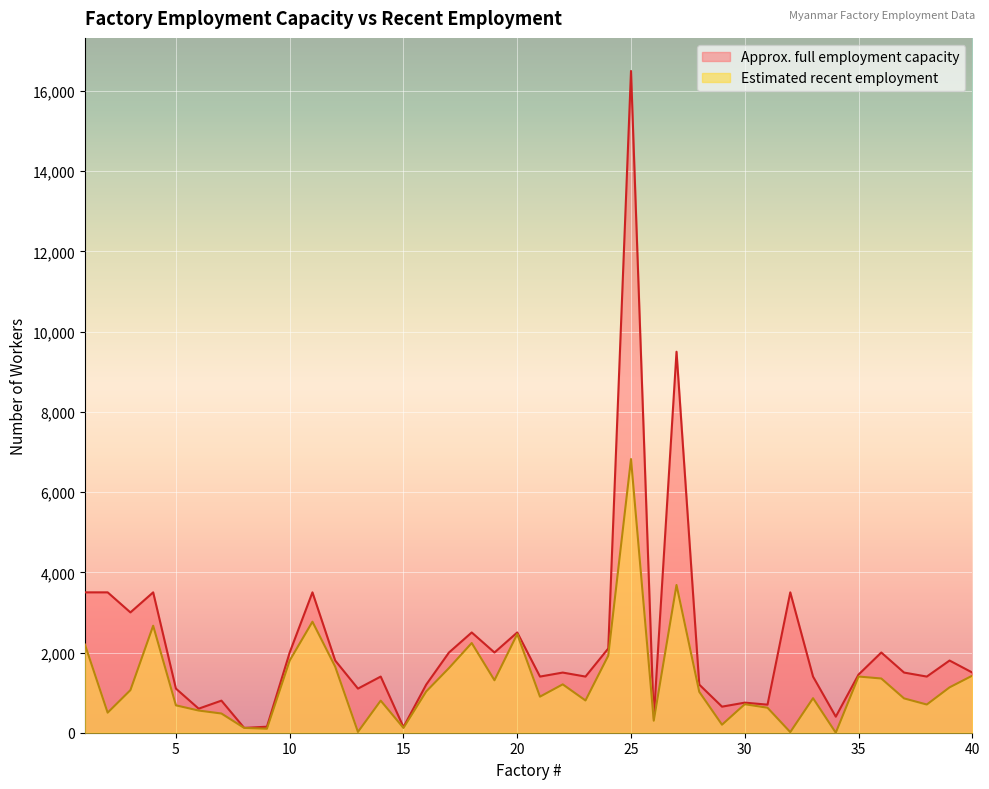

In Approx. full employment capacity, how many points are lower than both neighbors (excluding endpoints)?

13